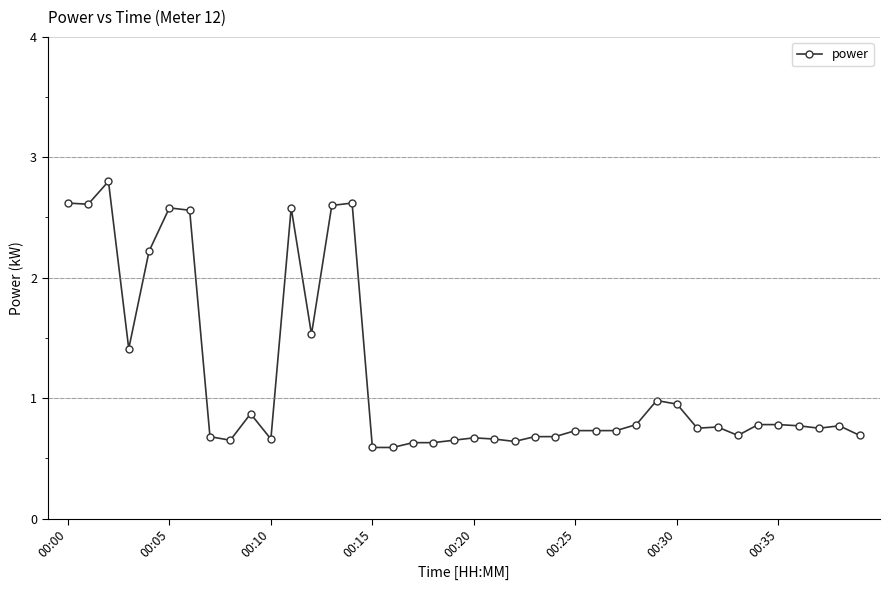

How many lines are shown in the chart?

1